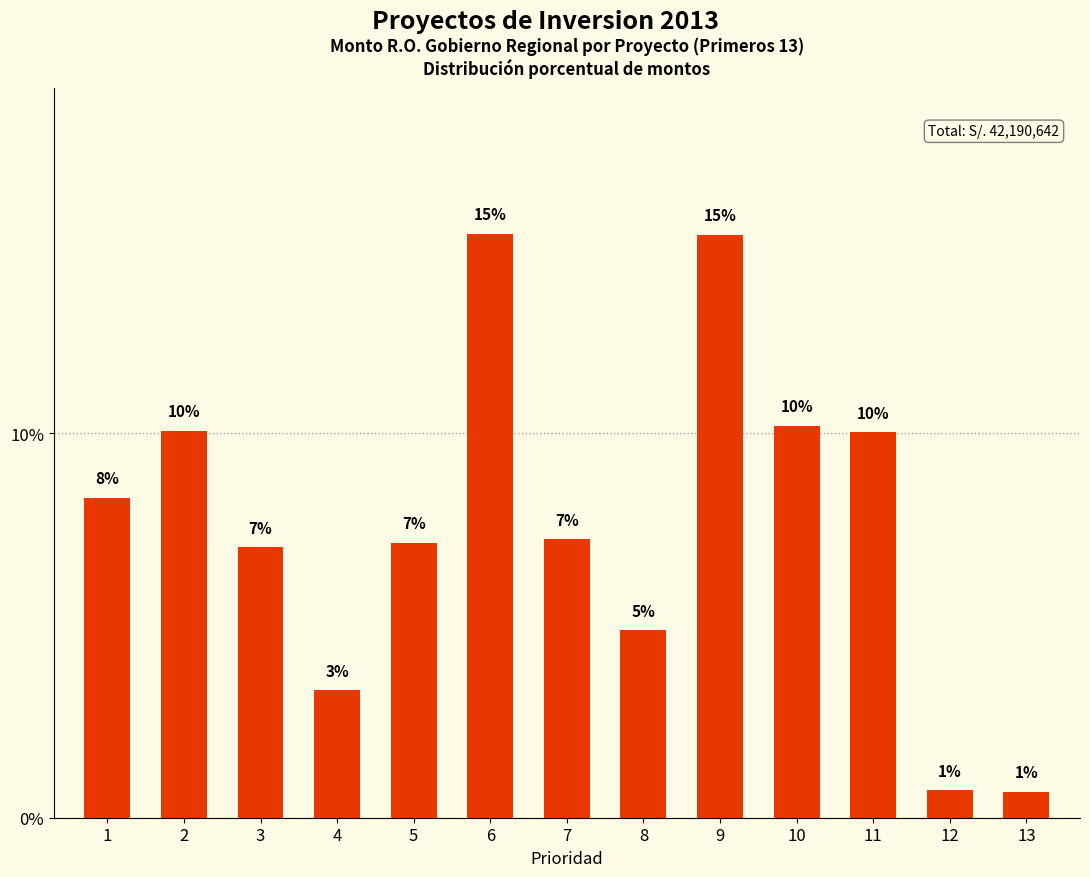

What is the value of the 11th bar from the left?

10.0